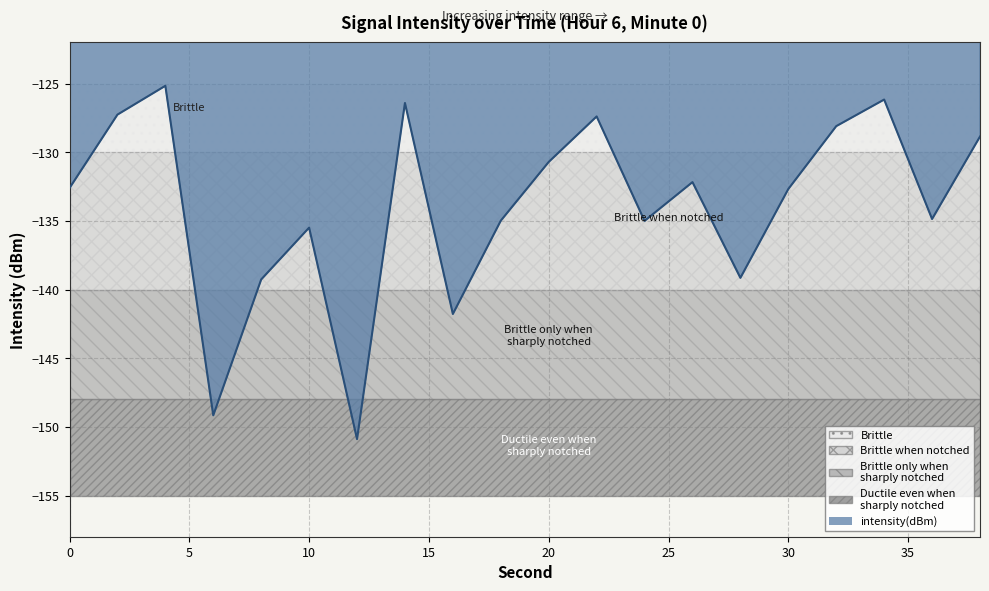

What is the difference between the maximum and minimum values?

25.7